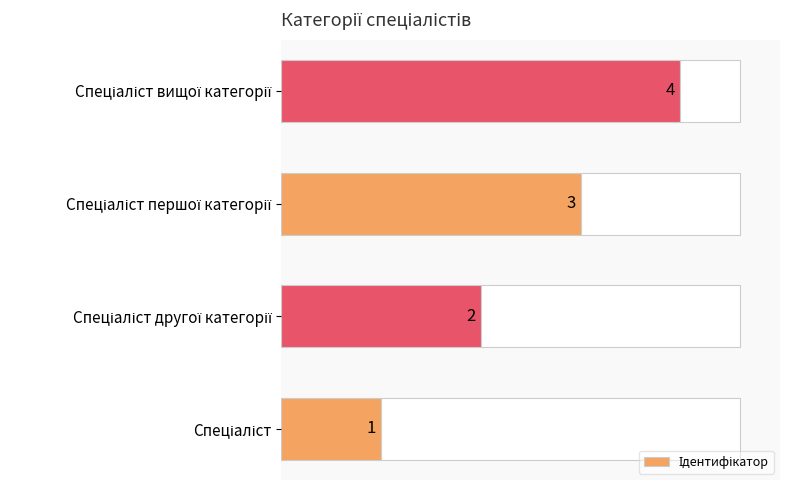

Between Спеціаліст першої категорії and Спеціаліст, which is larger?

Спеціаліст першої категорії